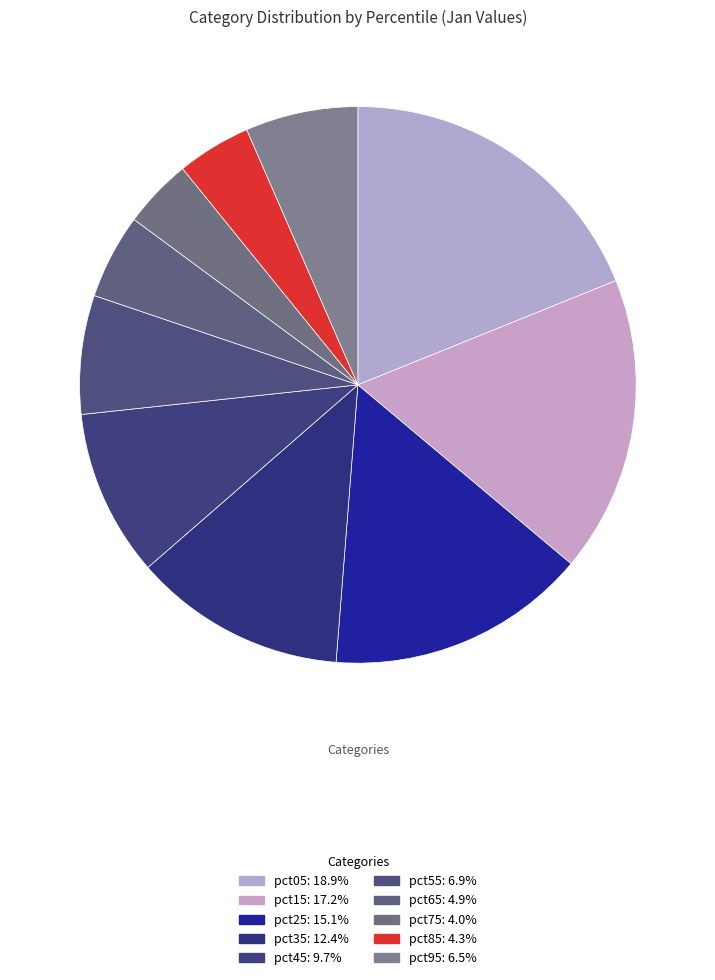

What is the largest slice in the pie chart?

pct05